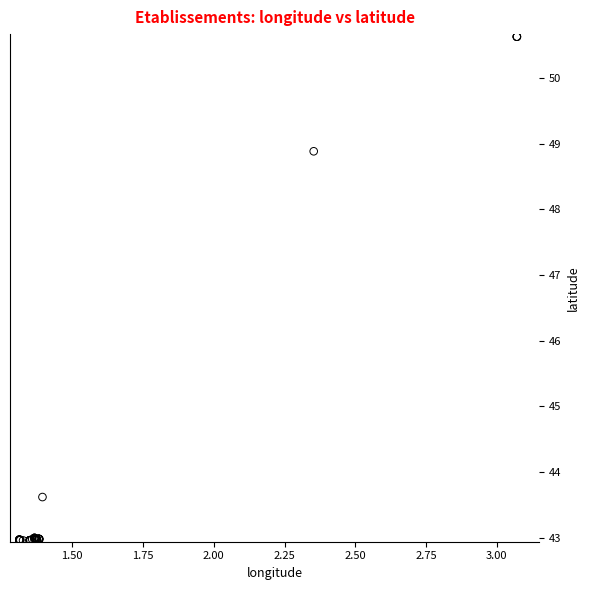

What Y value in the scatter plot is closest to 46?

43.6